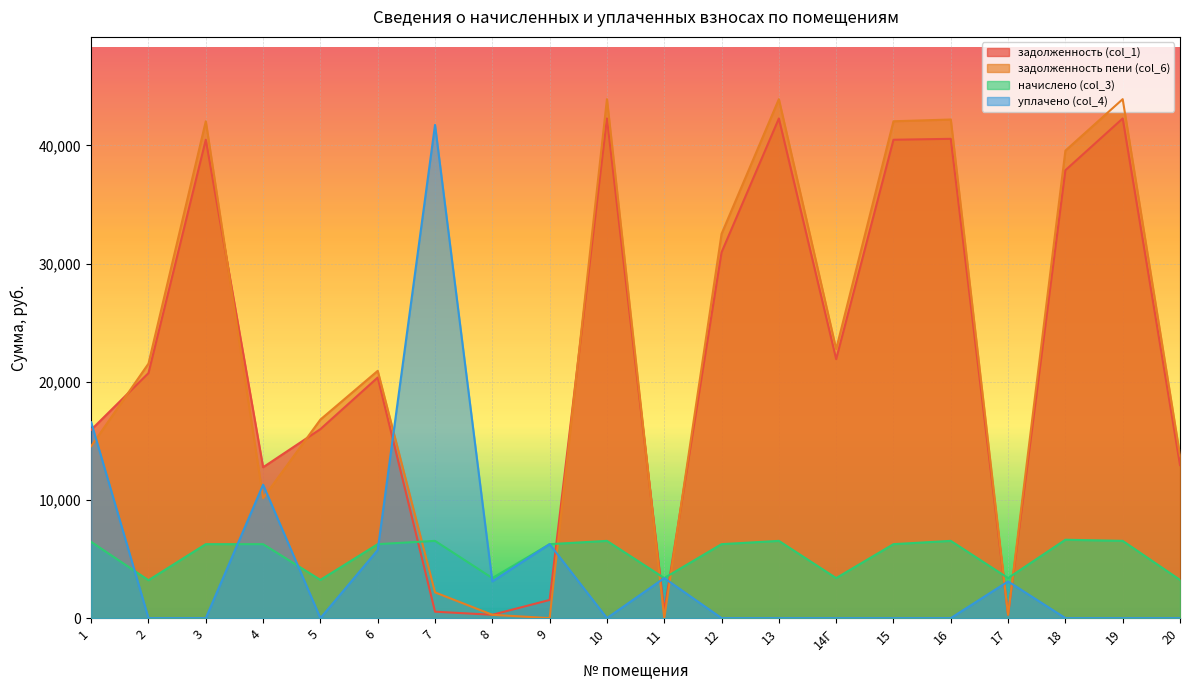

What is the label of the 7th point from the right?

14Г